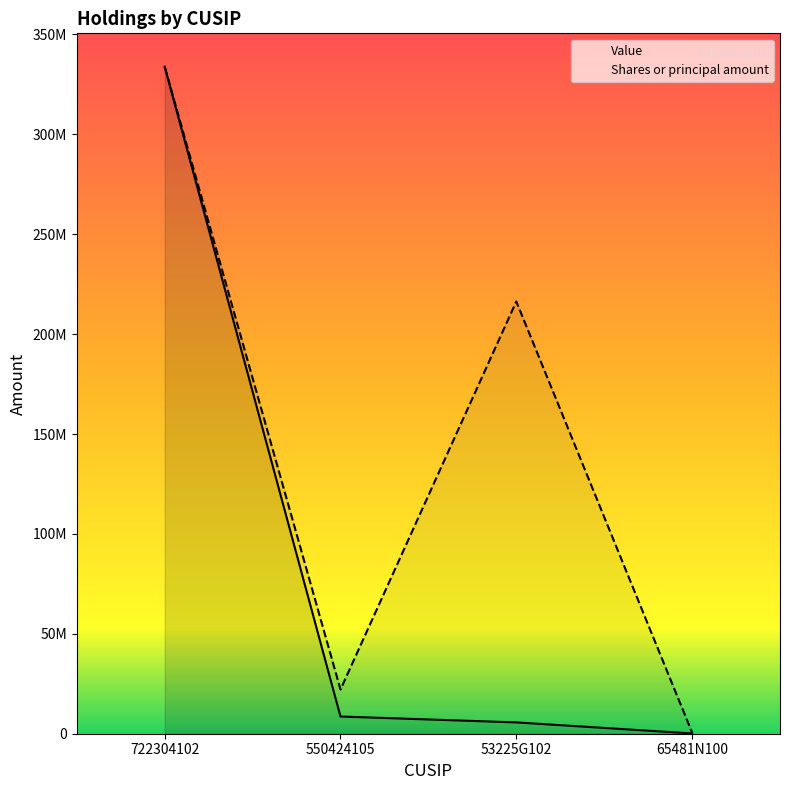

Reading left to right, list all the values displayed in this chart.

Value: 722304102=333873000.0	550424105=8617000.0	53225G102=5664000.0	65481N100=139000.0
Shares or principal amount: 722304102=333873000.0	550424105=22112777.4	53225G102=216345584.2	65481N100=578786.6